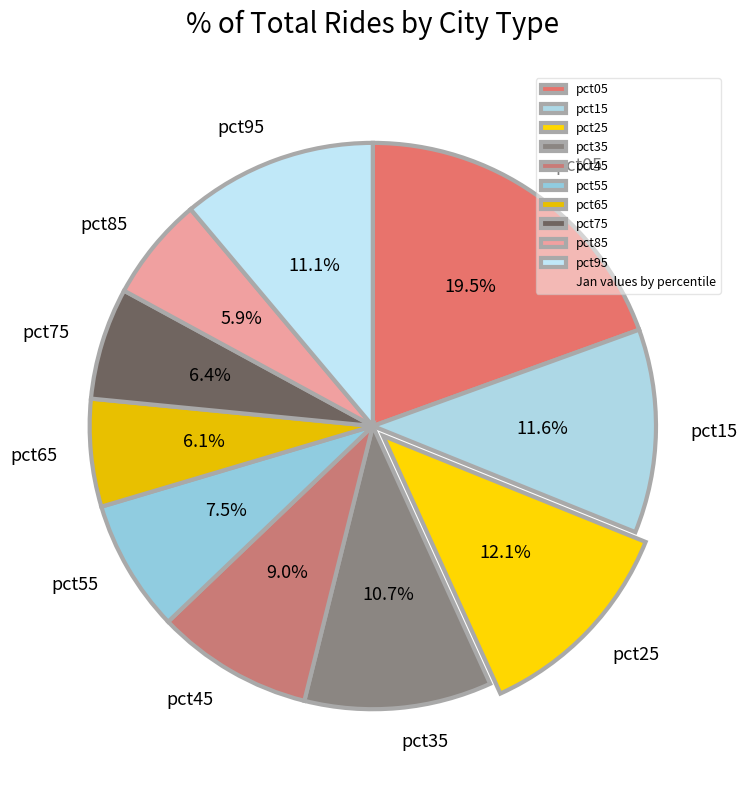

Is pct95 the majority of the pie?

No